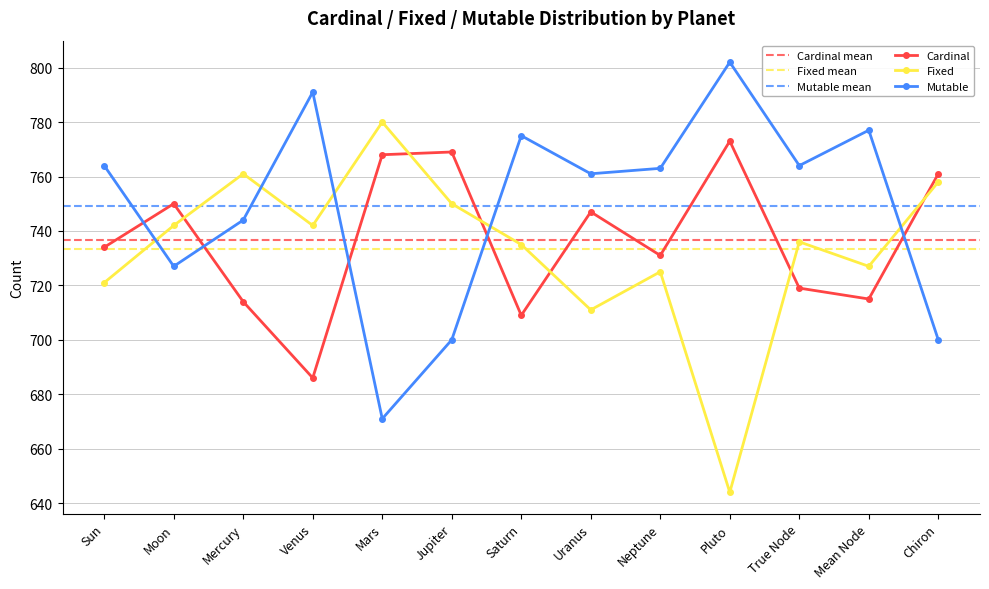

What is the label of the 9th point from the right?

Mars